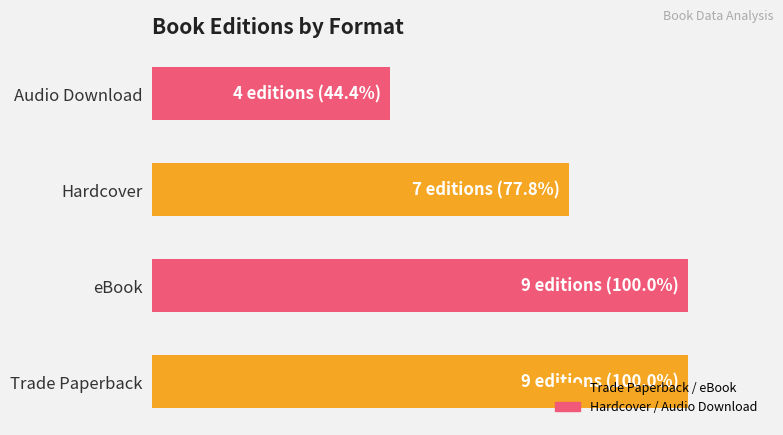

Count the values in the range 7 to 9.

3